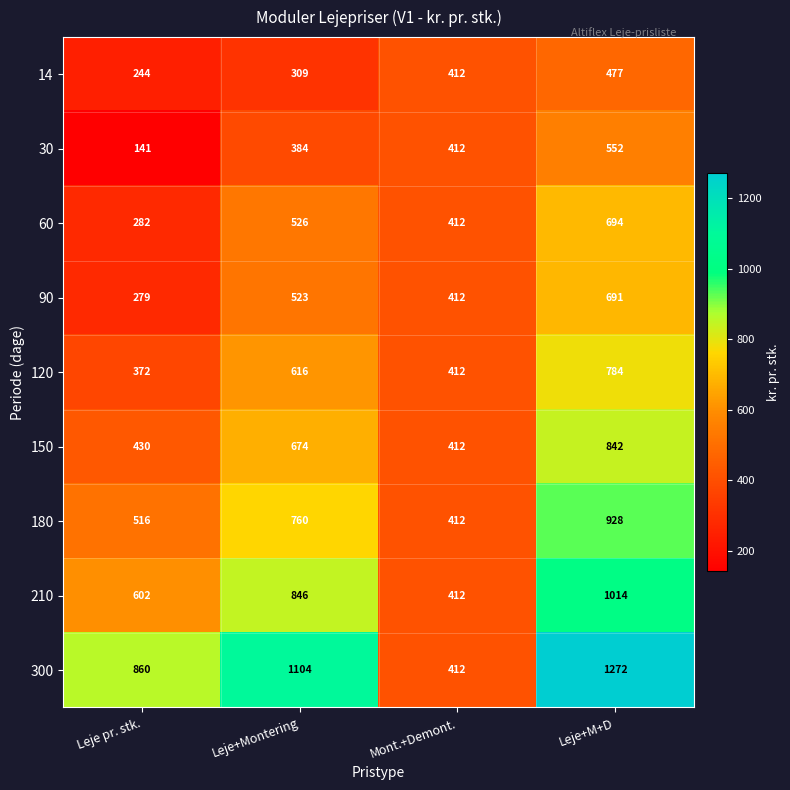

Which series has the widest spread of values?

300